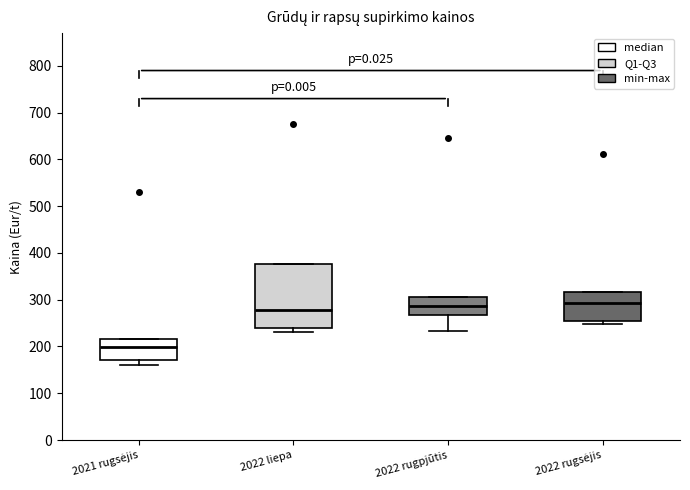

Where is the upper edge of the box for 2022 rugsėjis on the y-axis? The values are not printed on the chart, so give them approximately, as read against the axis.

320